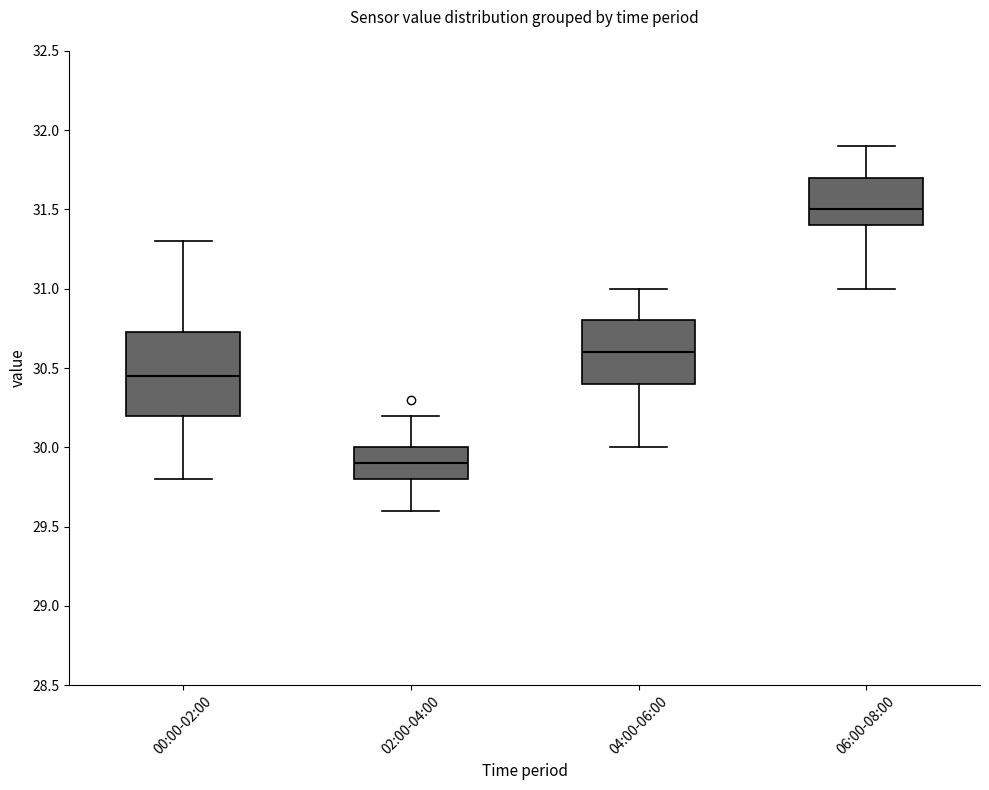

Reading left to right, read every box against the y-axis: the position of its median line, the range the box covers, and the ends of its whiskers. The values are not printed on the chart, so give them approximately, as read against the axis.

00:00-02:00: median 30.45, box 30.20 to 30.75, whiskers 29.80 to 31.30
02:00-04:00: median 29.90, box 29.80 to 30.00, whiskers 29.60 to 30.20
04:00-06:00: median 30.60, box 30.40 to 30.80, whiskers 30.00 to 31.00
06:00-08:00: median 31.50, box 31.40 to 31.70, whiskers 31.00 to 31.90